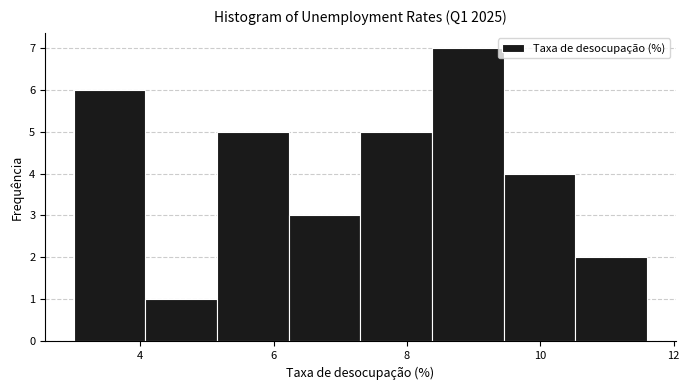

Reading left to right, transcribe this chart: for each bar, give the range it covers on the x-axis and its height. Neither the bar edges nor the heights are printed on the chart, so give them approximately, as read against the axes.

3.0 to 4.0: 6
4.0 to 5.2: 1
5.2 to 6.2: 5
6.2 to 7.4: 3
7.4 to 8.4: 5
8.4 to 9.4: 7
9.4 to 10.6: 4
10.6 to 11.6: 2